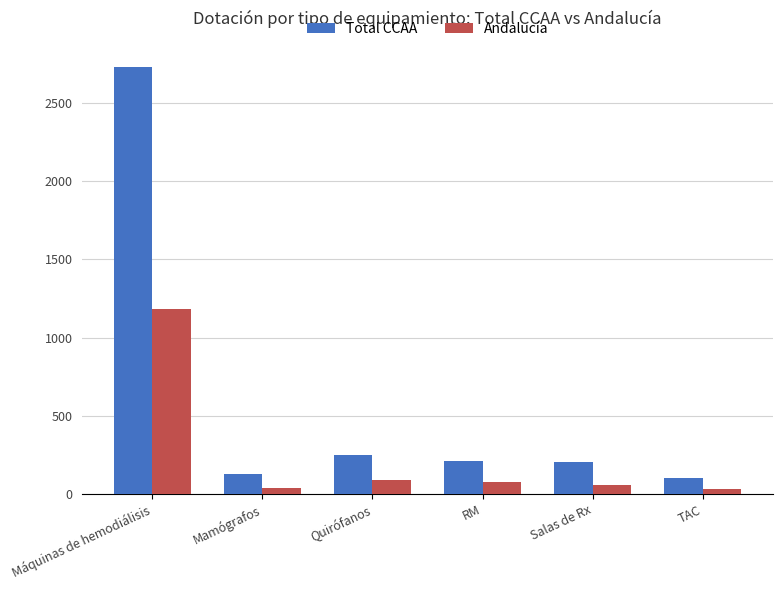

How many data points in Total CCAA are less than 214?

3